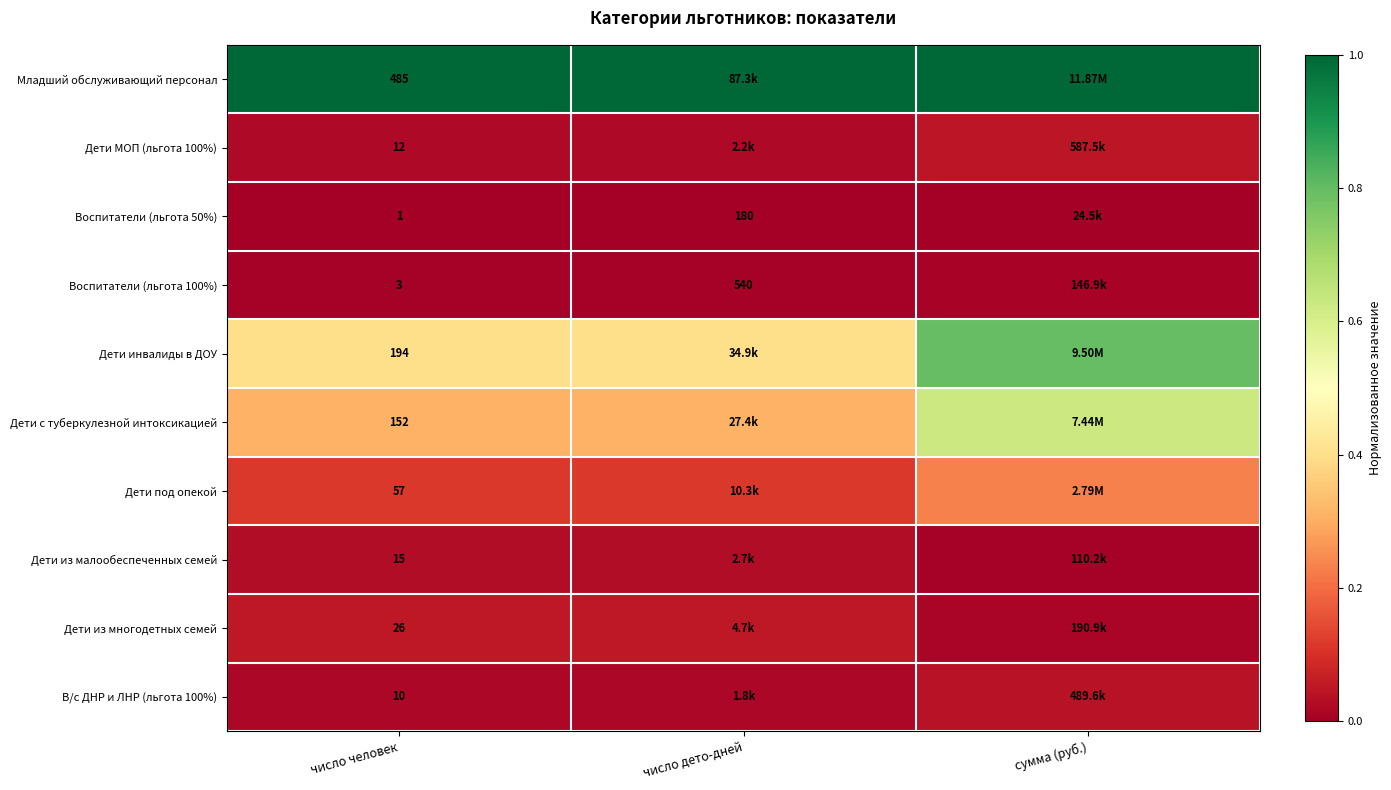

How many distinct data groups are displayed?

10